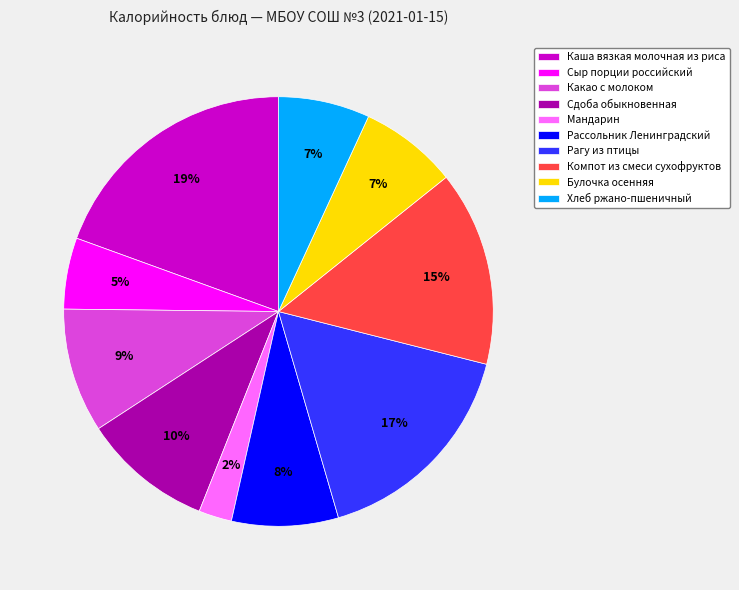

Between Булочка осенняя and Компот из смеси сухофруктов, which is larger?

Компот из смеси сухофруктов